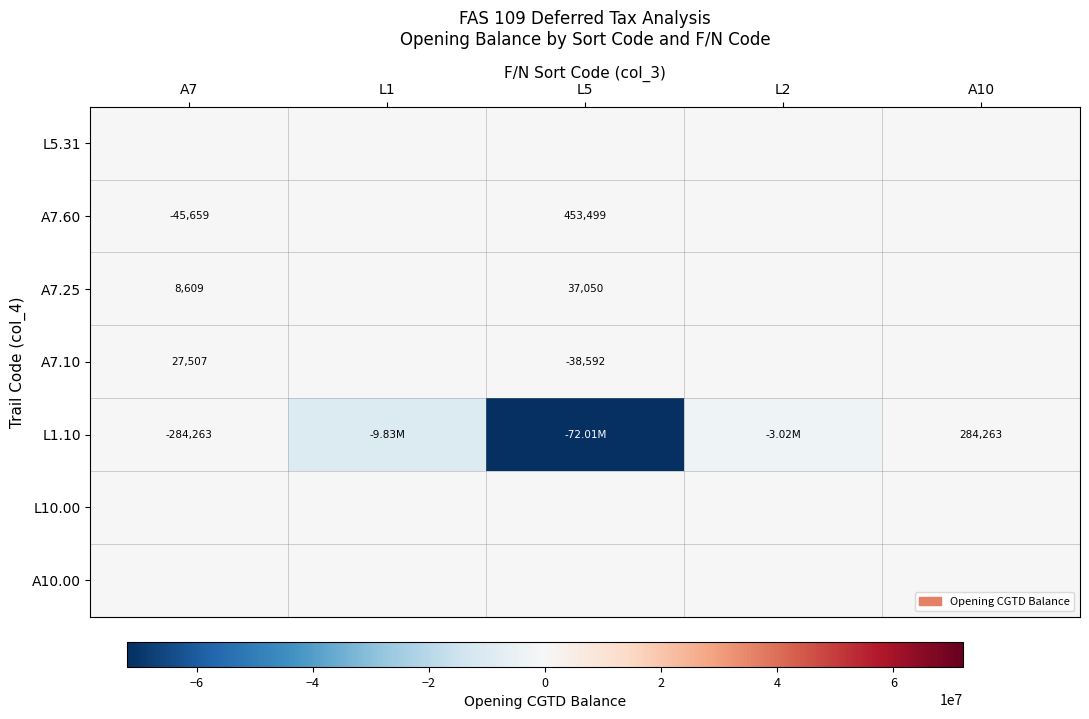

Which series has the widest spread of values?

L1.10